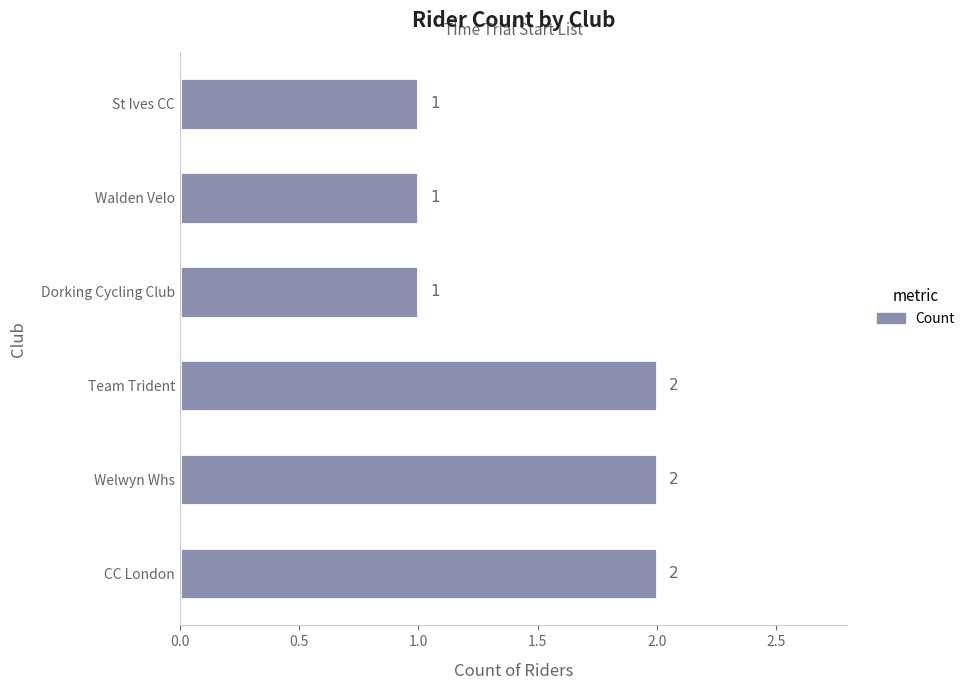

What is the sum of all values?

9